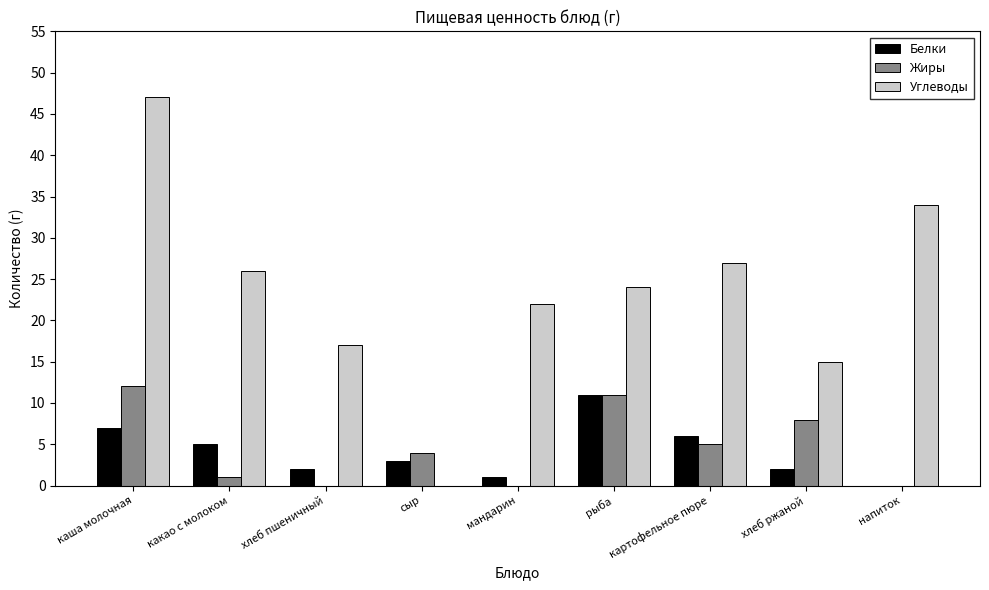

What is the average value of the Жиры series?

5